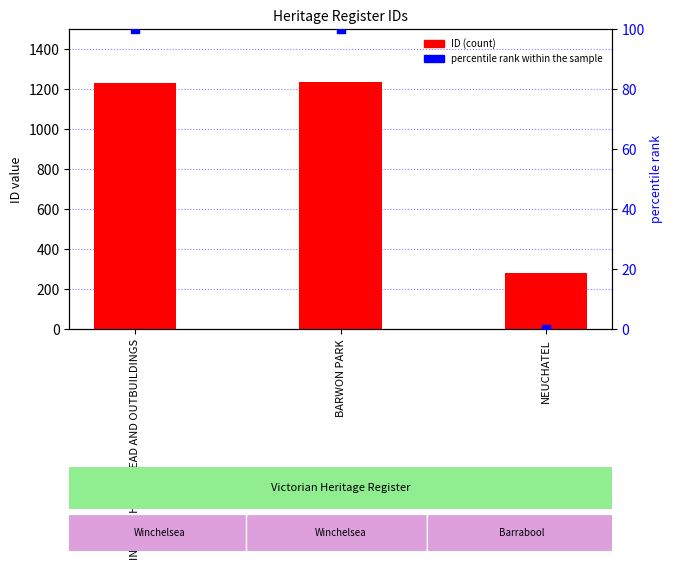

At which category is the sum across all series the highest?

BARWON PARK